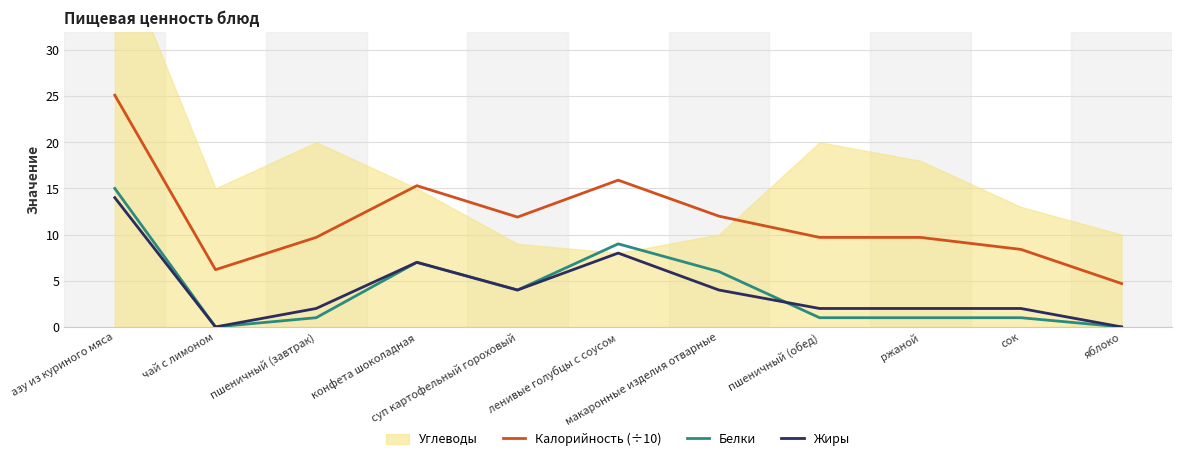

What is the difference between the second highest and second lowest values in the Жиры series?

8.0